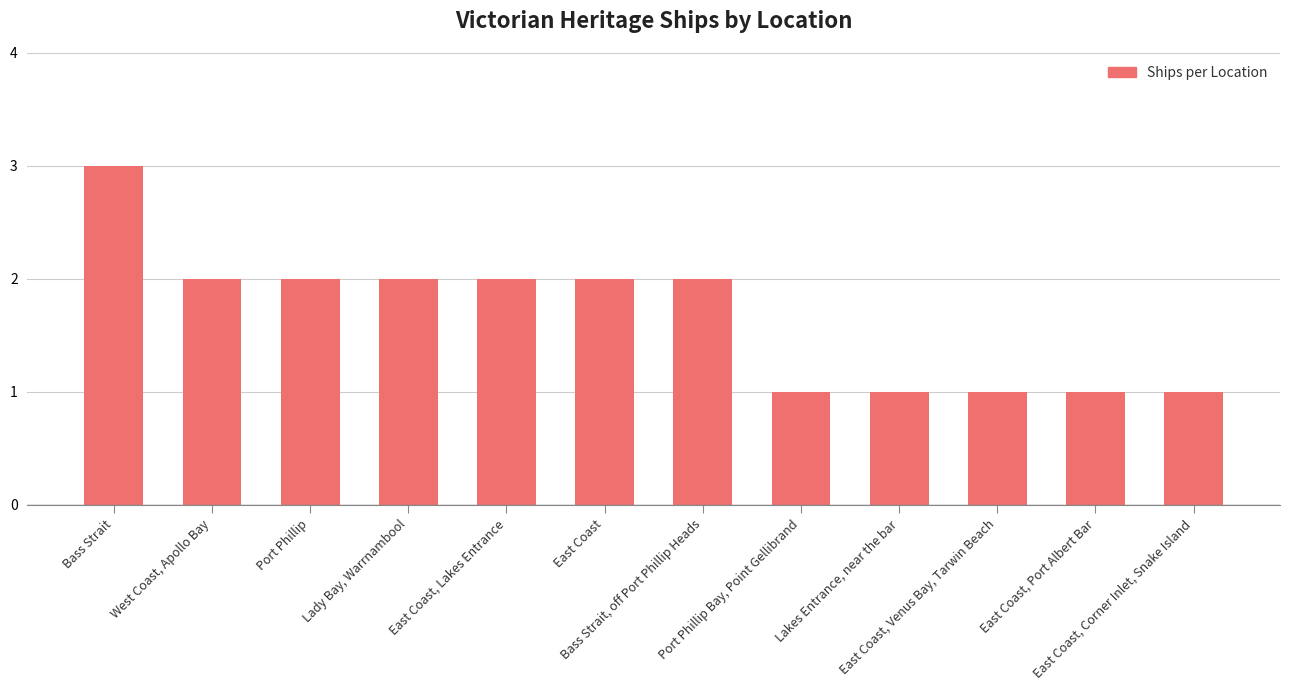

How many data points are less than 2?

5